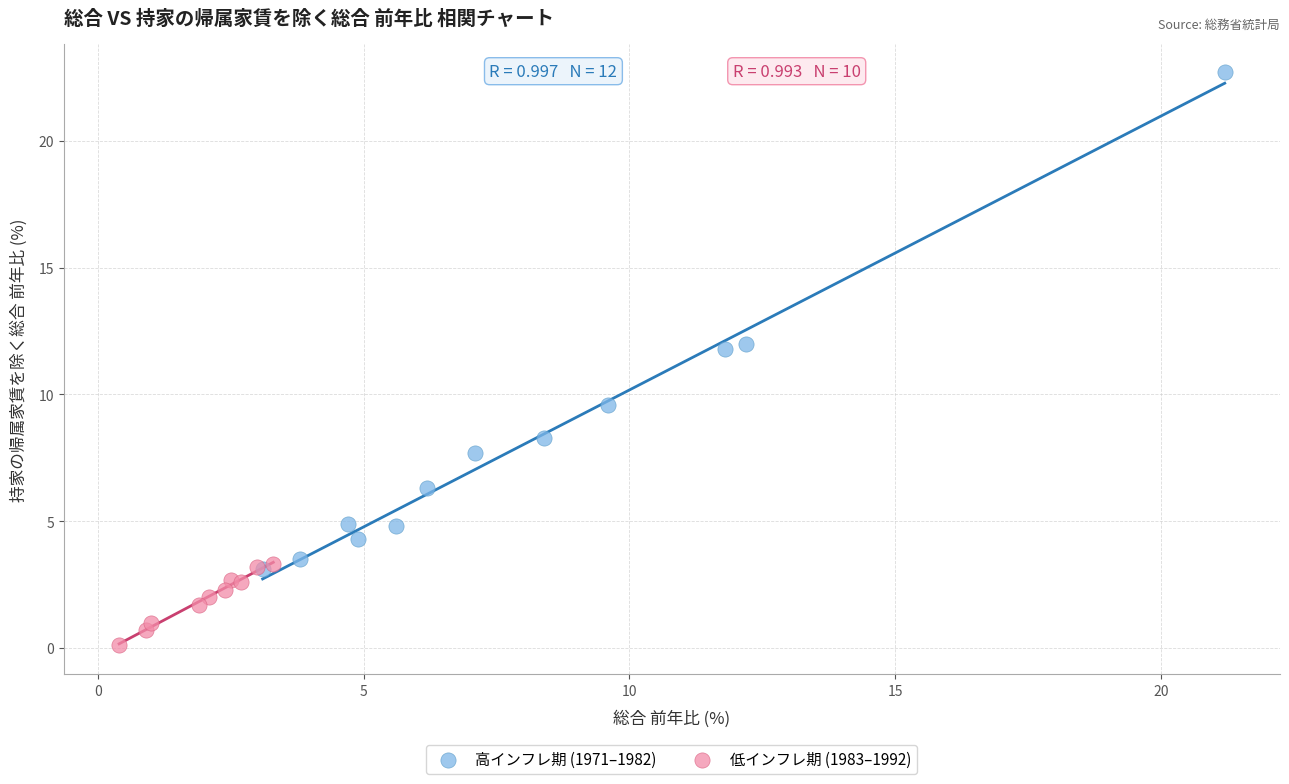

Which series contains the highest Y value?

高インフレ期 (1971–1982)